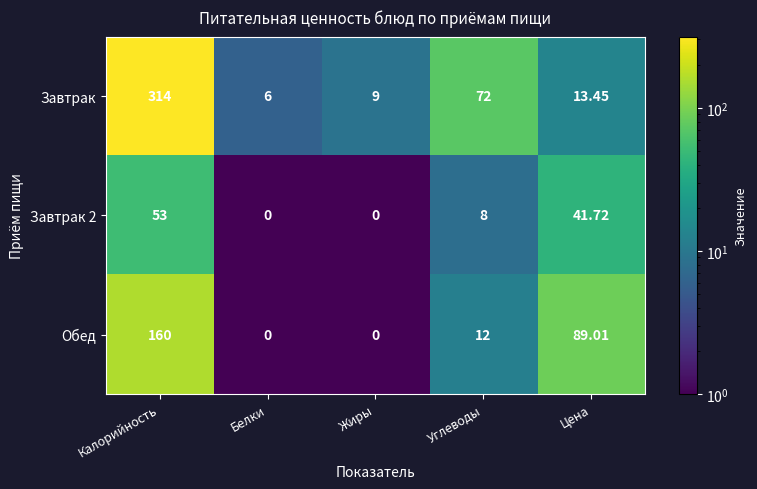

Which category has the lowest value in the Завтрак series?

Белки